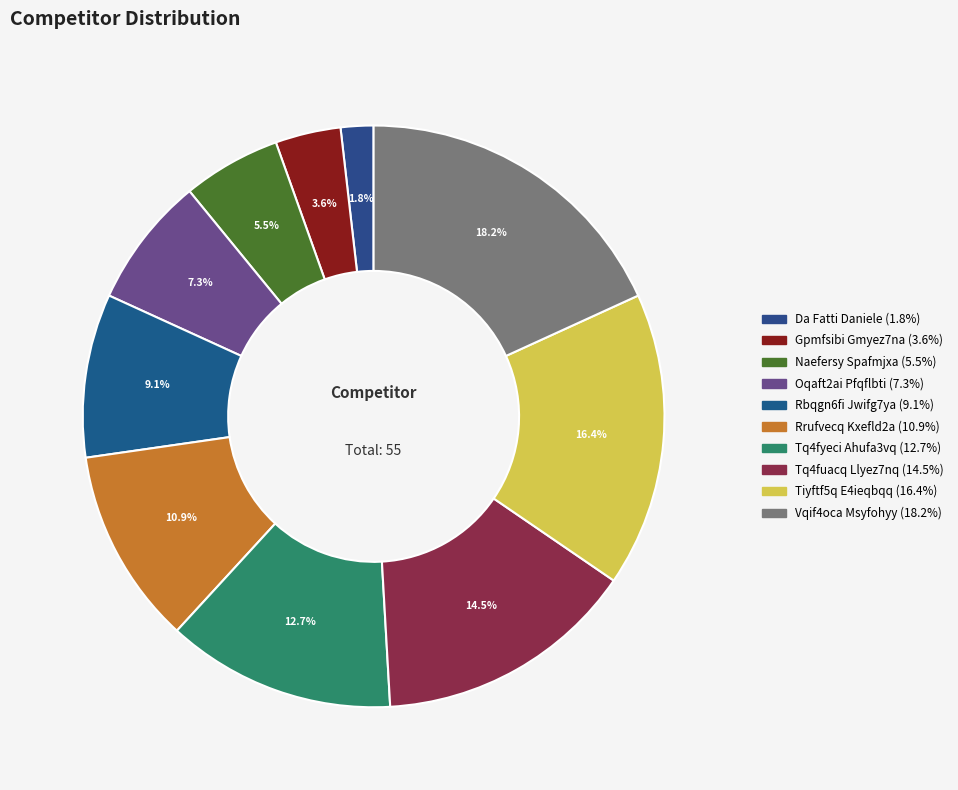

Is the sum of Gpmfsibi Gmyez7na and Vqif4oca Msyfohyy greater than half?

No